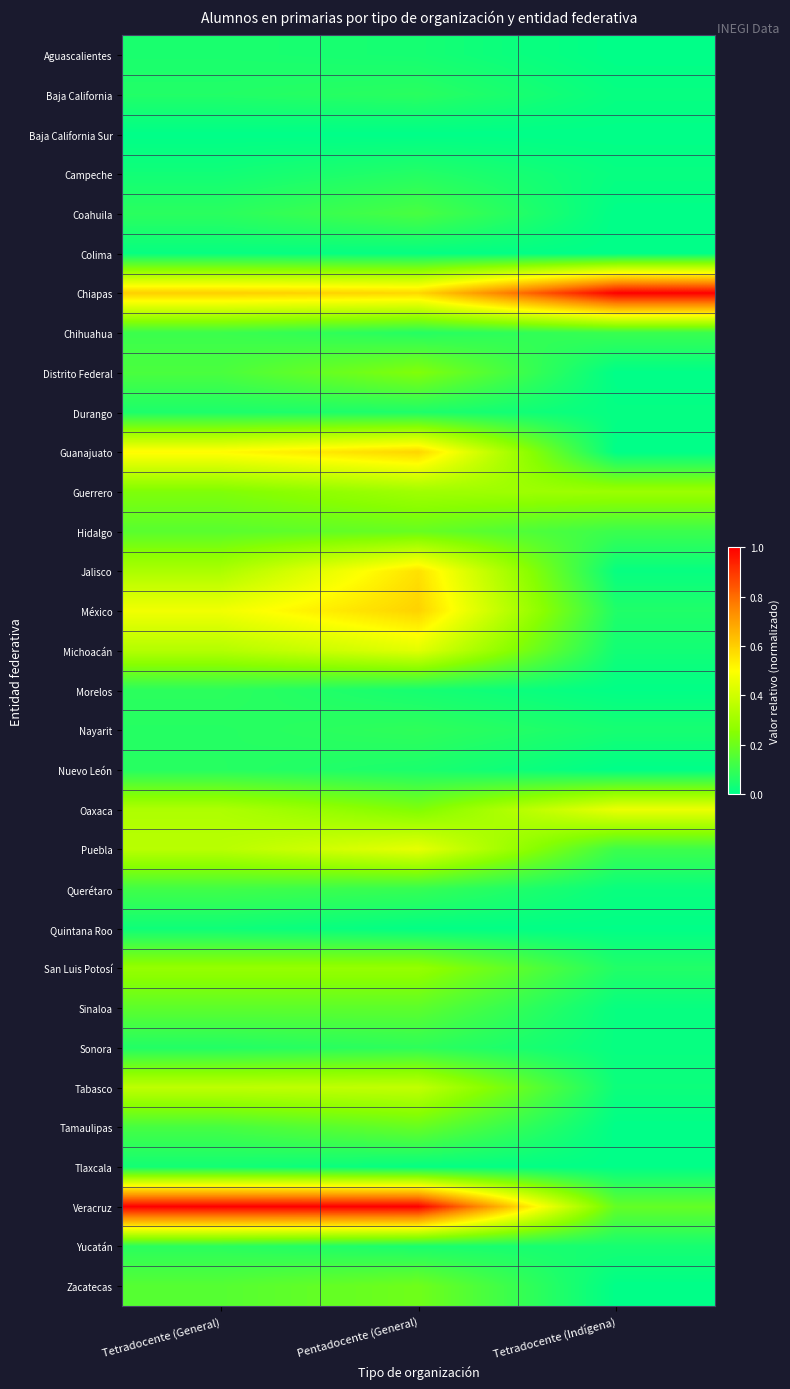

Reading left to right, transcribe all the data shown in this chart.

Aguascalientes: Tetradocente (General)=0.0	Pentadocente (General)=0.0	Tetradocente (Indígena)=0.0
Baja California: Tetradocente (General)=0.1	Pentadocente (General)=0.1	Tetradocente (Indígena)=0.0
Baja California Sur: Tetradocente (General)=0.0	Pentadocente (General)=0.0	Tetradocente (Indígena)=0.0
Campeche: Tetradocente (General)=0.0	Pentadocente (General)=0.1	Tetradocente (Indígena)=0.0
Coahuila: Tetradocente (General)=0.1	Pentadocente (General)=0.1	Tetradocente (Indígena)=0.0
Colima: Tetradocente (General)=0.0	Pentadocente (General)=0.0	Tetradocente (Indígena)=0.0
Chiapas: Tetradocente (General)=0.6	Pentadocente (General)=0.6	Tetradocente (Indígena)=1.0
Chihuahua: Tetradocente (General)=0.1	Pentadocente (General)=0.1	Tetradocente (Indígena)=0.1
Distrito Federal: Tetradocente (General)=0.1	Pentadocente (General)=0.2	Tetradocente (Indígena)=0.0
Durango: Tetradocente (General)=0.1	Pentadocente (General)=0.1	Tetradocente (Indígena)=0.0
Guanajuato: Tetradocente (General)=0.5	Pentadocente (General)=0.6	Tetradocente (Indígena)=0.0
Guerrero: Tetradocente (General)=0.2	Pentadocente (General)=0.3	Tetradocente (Indígena)=0.3
Hidalgo: Tetradocente (General)=0.2	Pentadocente (General)=0.2	Tetradocente (Indígena)=0.1
Jalisco: Tetradocente (General)=0.3	Pentadocente (General)=0.6	Tetradocente (Indígena)=0.0
México: Tetradocente (General)=0.5	Pentadocente (General)=0.6	Tetradocente (Indígena)=0.1
Michoacán: Tetradocente (General)=0.3	Pentadocente (General)=0.4	Tetradocente (Indígena)=0.0
Morelos: Tetradocente (General)=0.1	Pentadocente (General)=0.0	Tetradocente (Indígena)=0.0
Nayarit: Tetradocente (General)=0.1	Pentadocente (General)=0.1	Tetradocente (Indígena)=0.0
Nuevo León: Tetradocente (General)=0.1	Pentadocente (General)=0.1	Tetradocente (Indígena)=0.0
Oaxaca: Tetradocente (General)=0.3	Pentadocente (General)=0.2	Tetradocente (Indígena)=0.5
Puebla: Tetradocente (General)=0.4	Pentadocente (General)=0.5	Tetradocente (Indígena)=0.1
Querétaro: Tetradocente (General)=0.1	Pentadocente (General)=0.1	Tetradocente (Indígena)=0.0
Quintana Roo: Tetradocente (General)=0.0	Pentadocente (General)=0.0	Tetradocente (Indígena)=0.0
San Luis Potosí: Tetradocente (General)=0.3	Pentadocente (General)=0.3	Tetradocente (Indígena)=0.1
Sinaloa: Tetradocente (General)=0.2	Pentadocente (General)=0.2	Tetradocente (Indígena)=0.0
Sonora: Tetradocente (General)=0.1	Pentadocente (General)=0.1	Tetradocente (Indígena)=0.0
Tabasco: Tetradocente (General)=0.4	Pentadocente (General)=0.4	Tetradocente (Indígena)=0.0
Tamaulipas: Tetradocente (General)=0.1	Pentadocente (General)=0.2	Tetradocente (Indígena)=0.0
Tlaxcala: Tetradocente (General)=0.0	Pentadocente (General)=0.0	Tetradocente (Indígena)=0.0
Veracruz: Tetradocente (General)=1.0	Pentadocente (General)=1.0	Tetradocente (Indígena)=0.2
Yucatán: Tetradocente (General)=0.1	Pentadocente (General)=0.0	Tetradocente (Indígena)=0.0
Zacatecas: Tetradocente (General)=0.2	Pentadocente (General)=0.2	Tetradocente (Indígena)=0.0